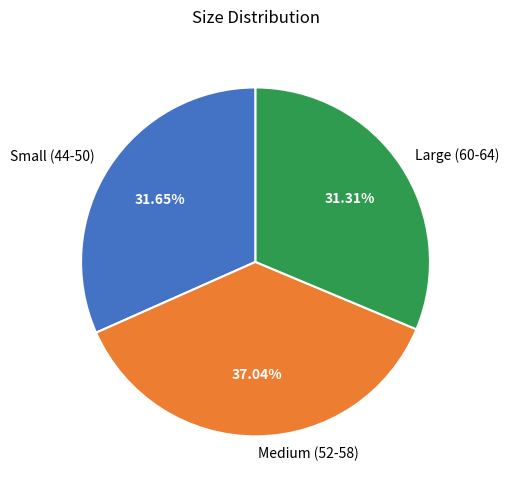

Does Small (44-50) account for over 50% of the chart?

No